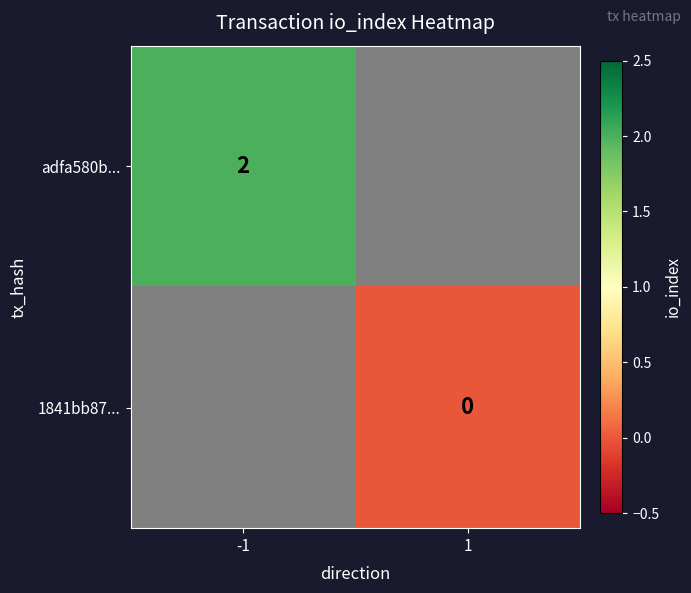

The adfa580b... series shows 2 at -1. True or false?

True